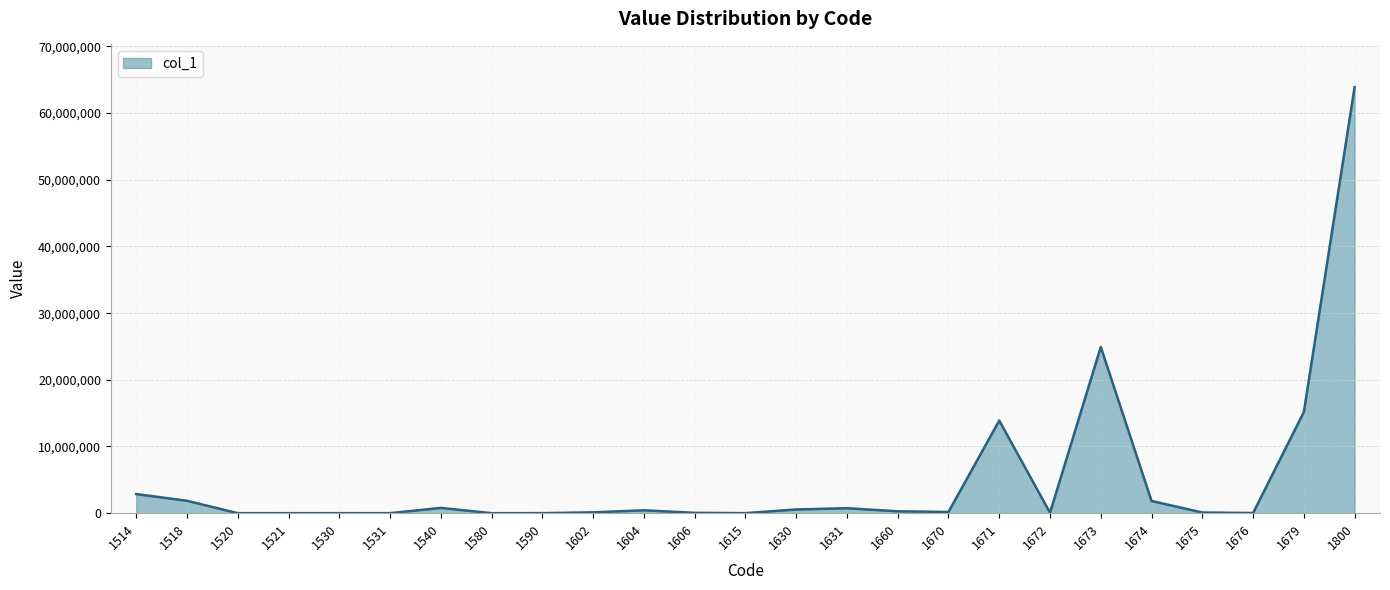

The chart shows a value of 1857141 at 1518. True or false?

True